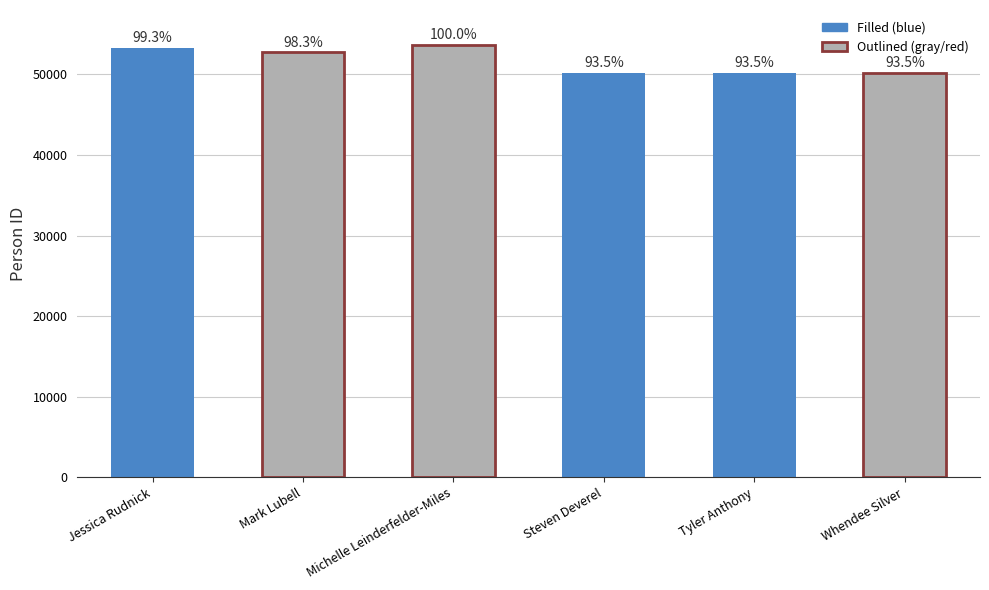

Which label corresponds to the largest value in the chart?

Michelle Leinderfelder-Miles